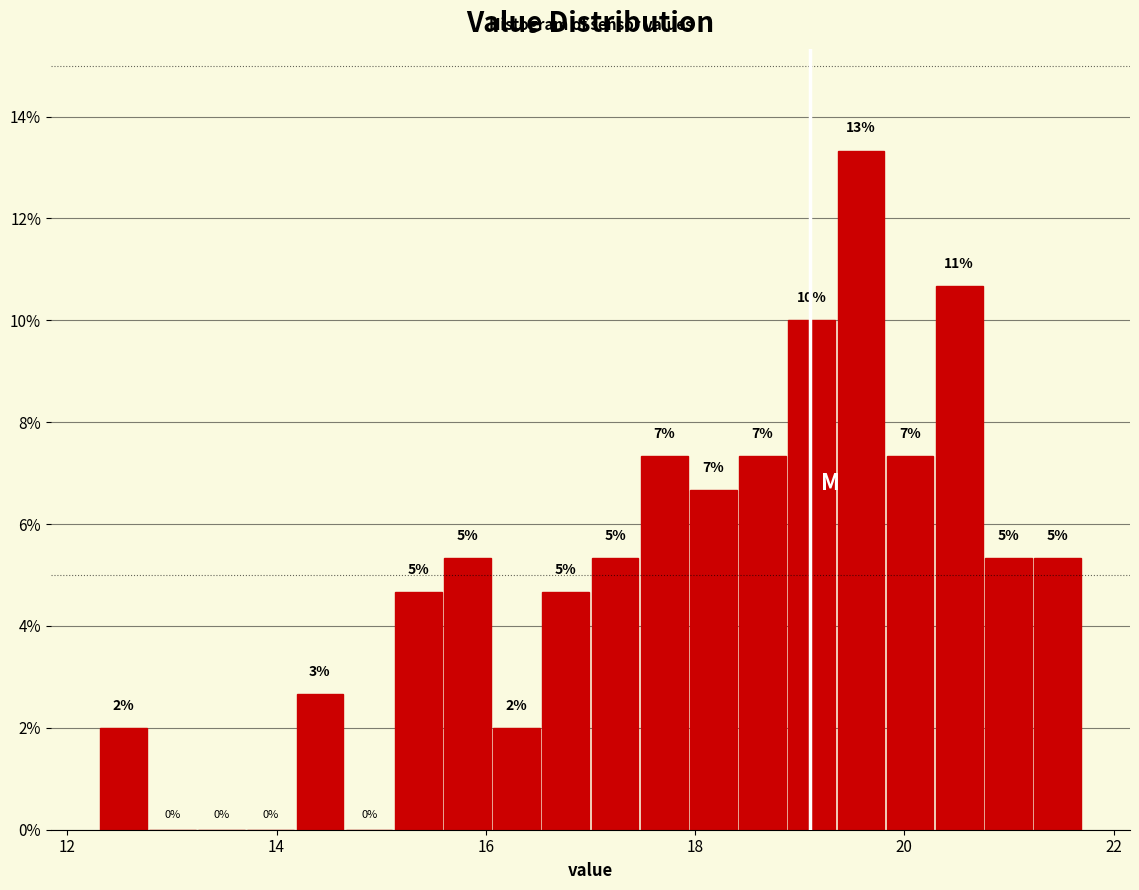

Around what value on the x-axis is the tallest bar? Give the approximate position of its centre, as read against the axis.

19.6